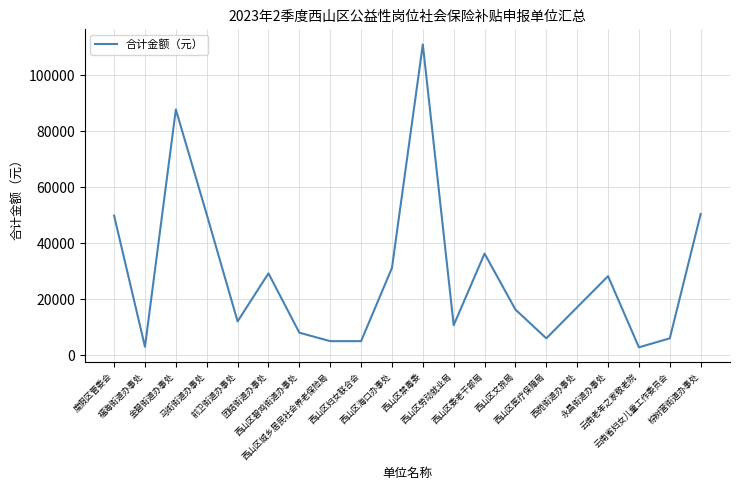

How many values exceed 17157?

10